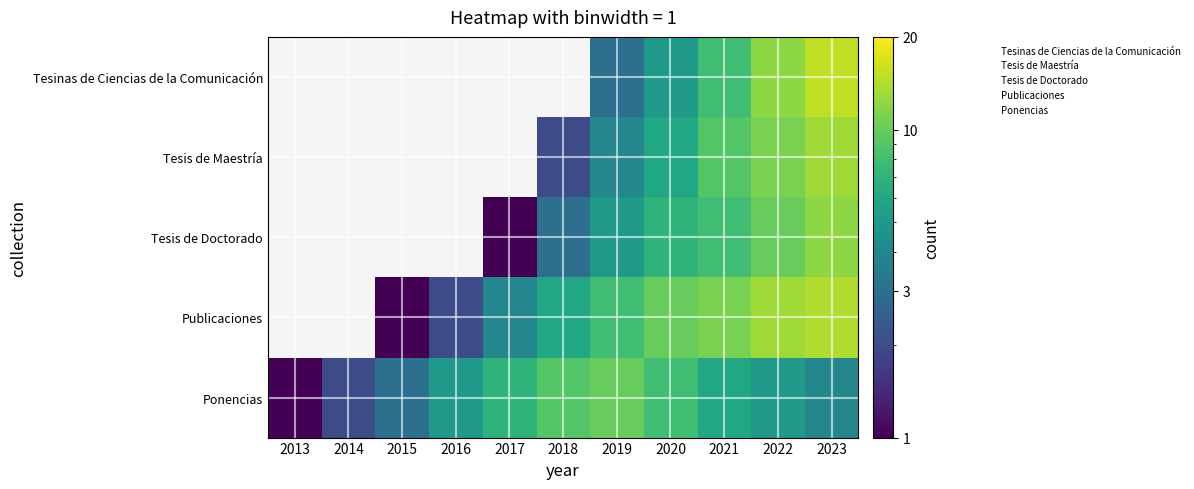

Is it true that 2009 equals 1 at 11?

False